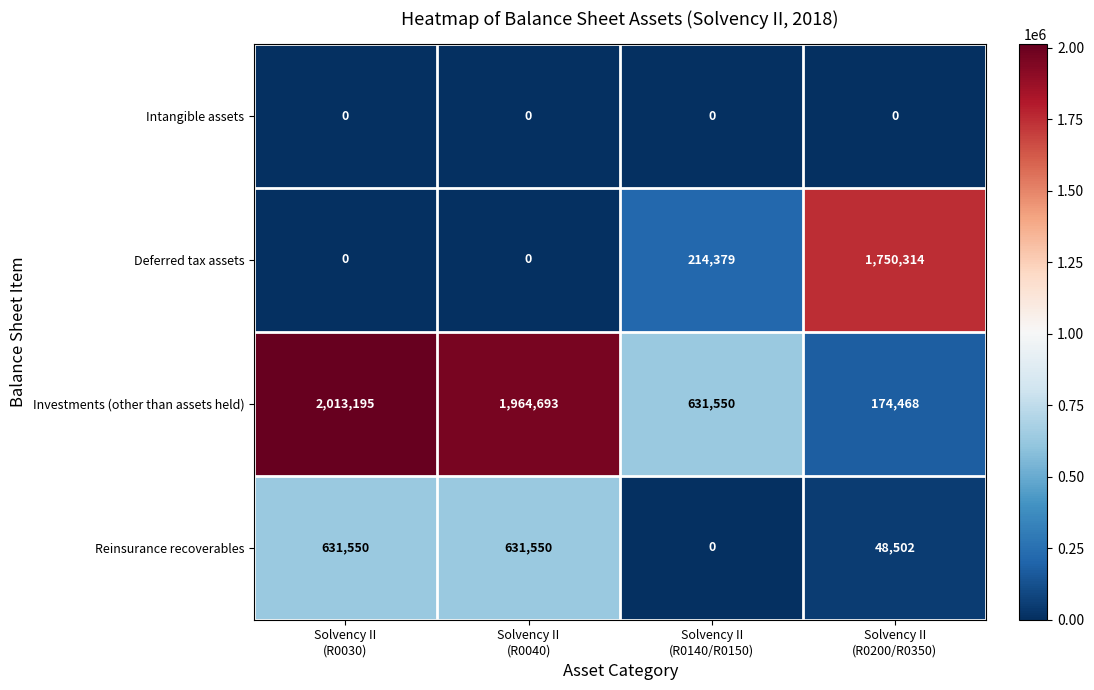

At how many categories does at least one series exceed 845339?

3